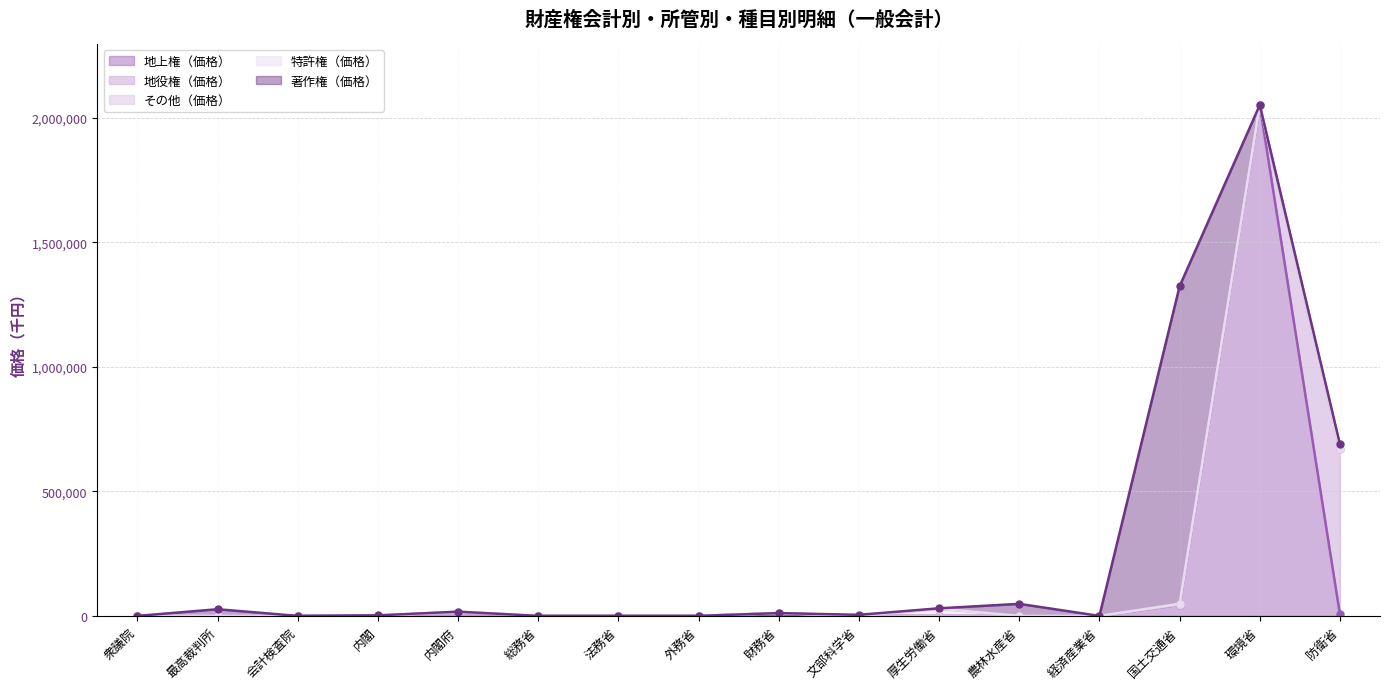

Reading left to right, transcribe all the data shown in this chart.

地上権（価格）: 0	0	0	0	2	0	6	0	786	0	0	0	0	44759	2051861	5990
地役権（価格）: 0	0	0	0	6	0	0	0	10423	0	0	0	0	402	0	666113
その他（価格）: 0	0	0	0	16870	0	0	0	0	0	0	0	0	0	0	0
特許権（価格）: 0	0	0	0	0	0	0	0	0	0	29006	0	0	3509	0	0
著作権（価格）: 0	26762	0	2239	0	0	0	0	0	4335	1456	48346	0	1275246	0	17672